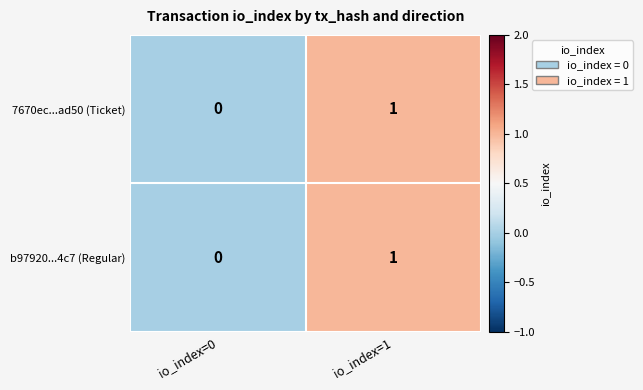

How many values in the 7670ec...ad50 (Ticket) series are below 1?

1